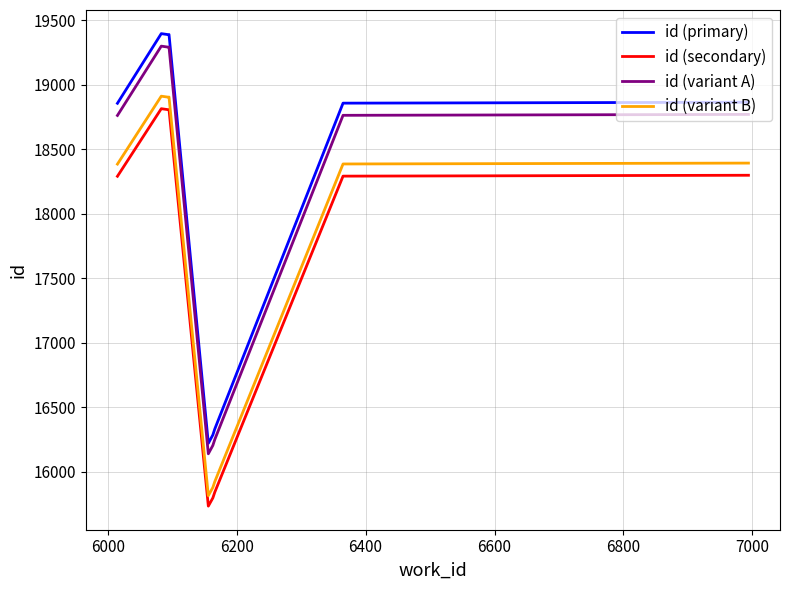

Which series has the widest spread of values?

id (primary)